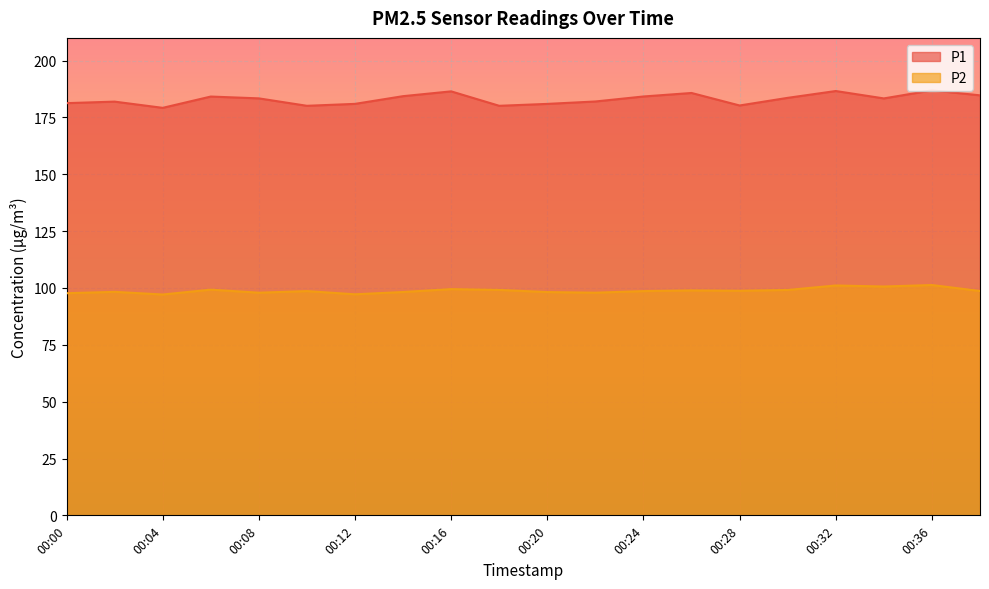

What is the difference between the P1 values at 00:20 and 00:02?

1.0